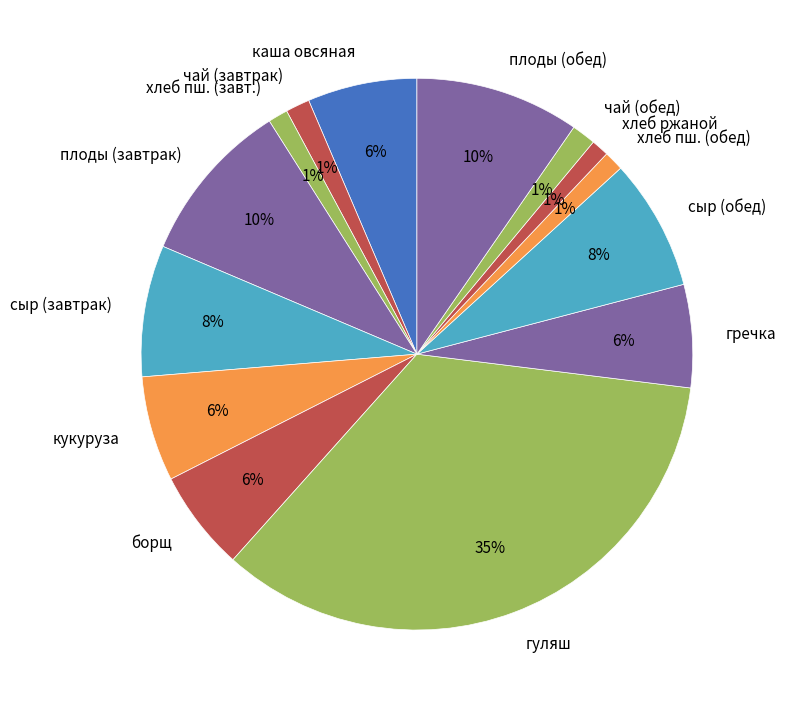

What is the largest slice in the pie chart?

гуляш